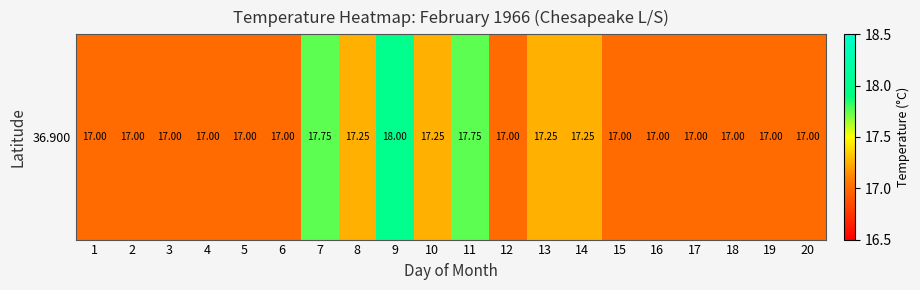

True or false: the data shows 10.2 at 11.

False